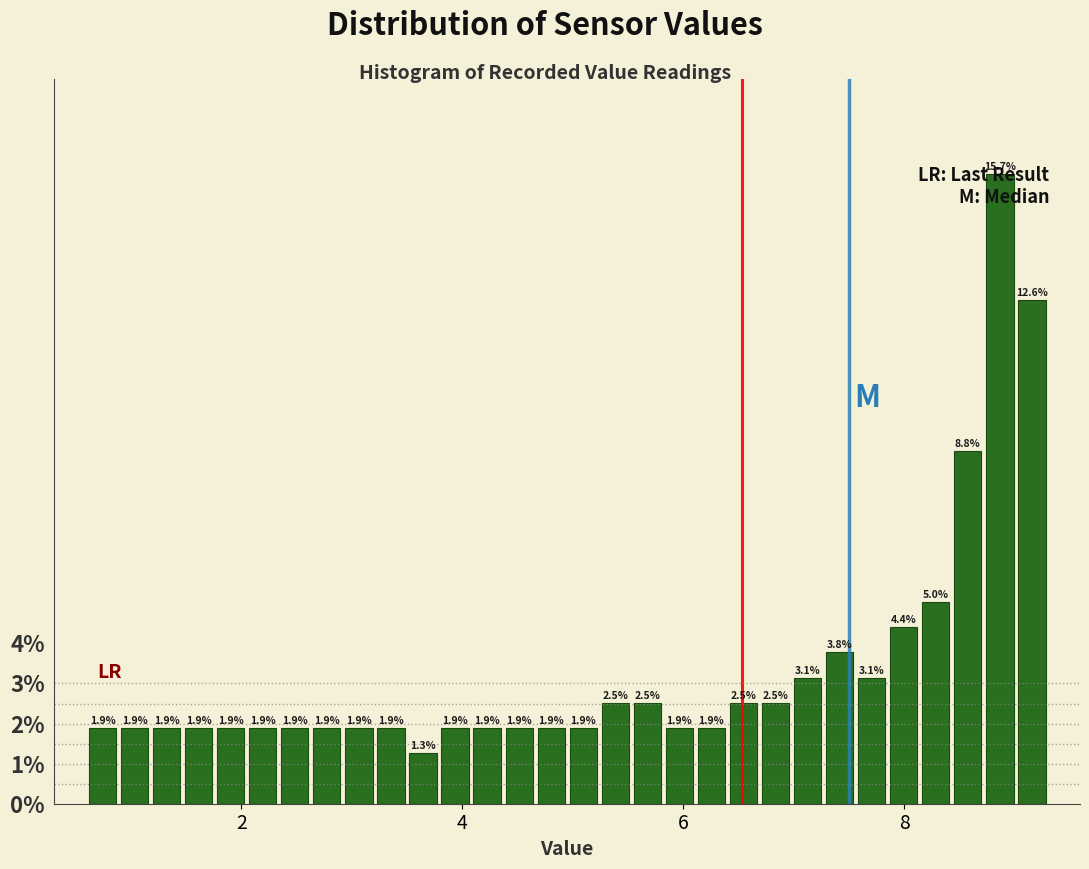

Around what value on the x-axis is the tallest bar? Give the approximate position of its centre, as read against the axis.

8.8